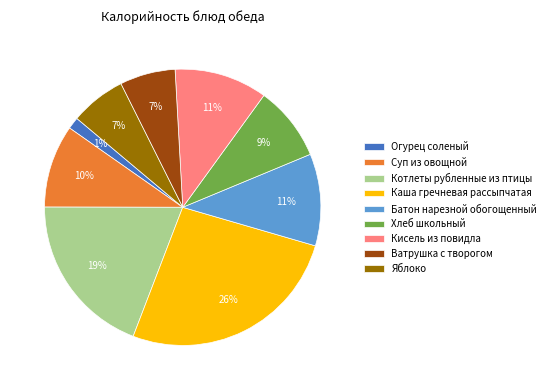

Count the number of slices in the pie.

9